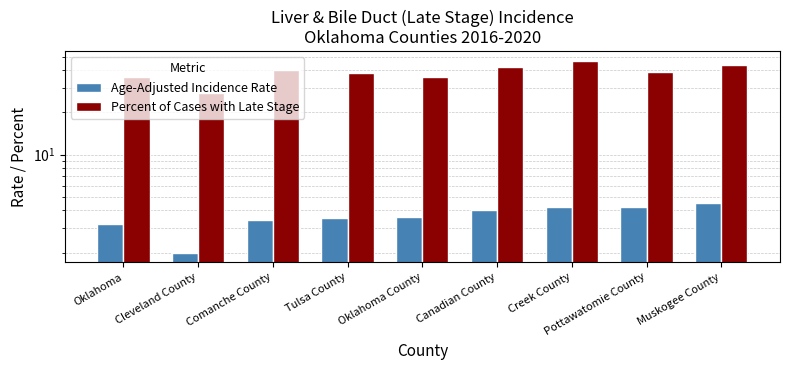

What are all the series names shown in the legend?

Age-Adjusted Incidence Rate, Percent of Cases with Late Stage